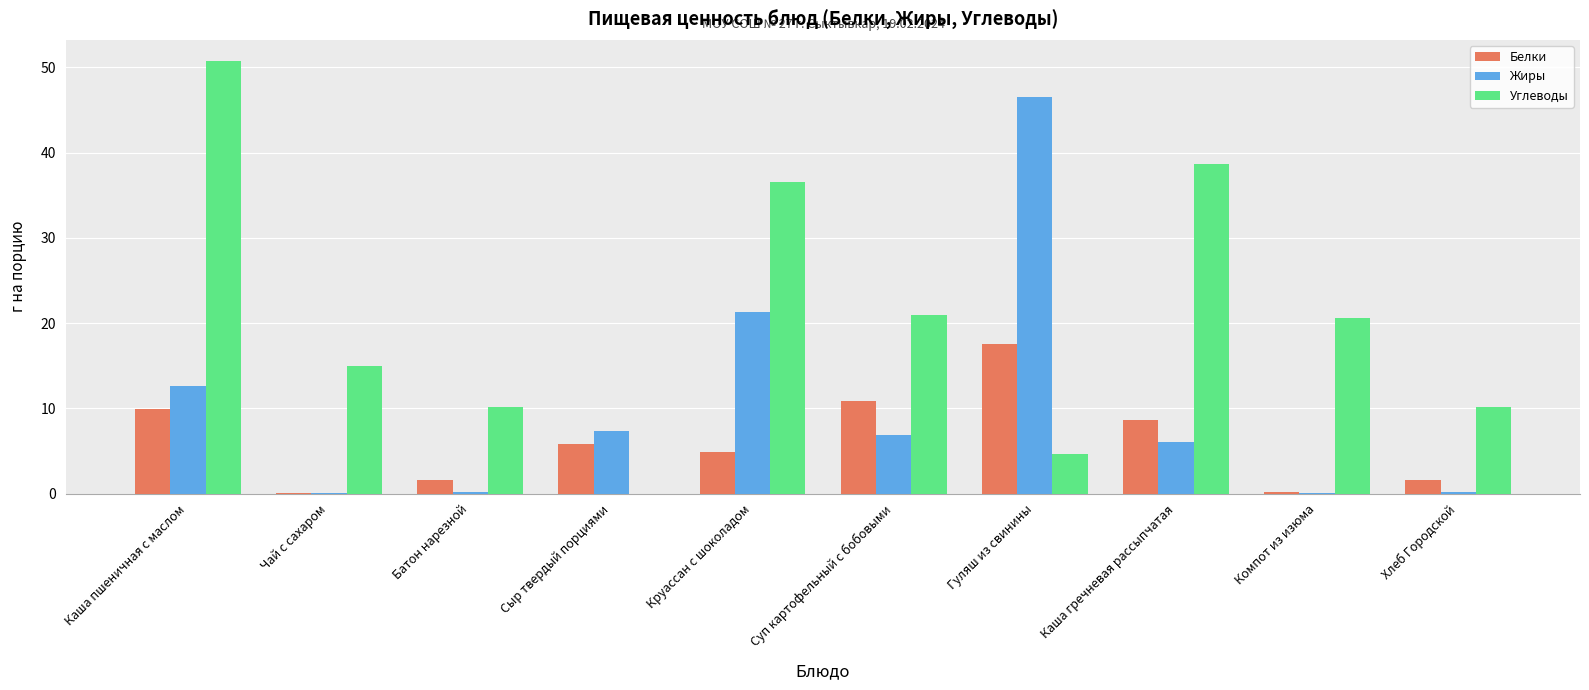

At which label does Белки reach its peak?

Гуляш из свинины